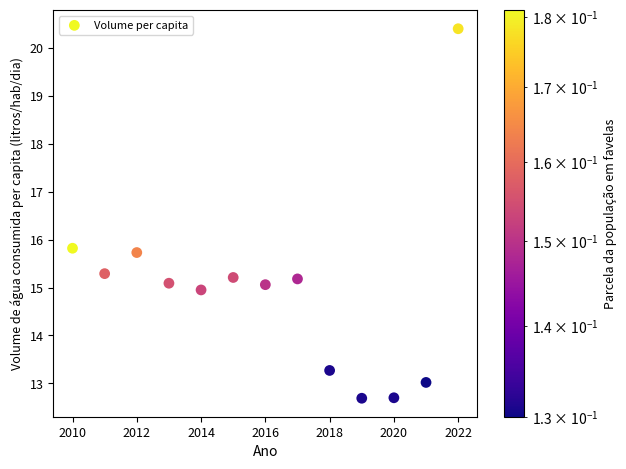

What is the range of Y values (max minus min)?

7.7